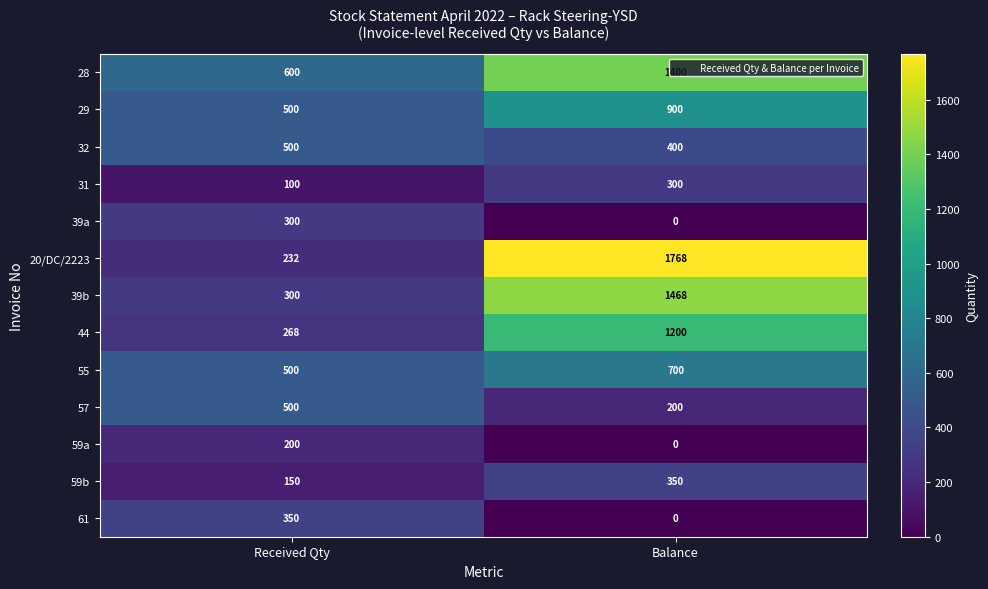

What is the total value across all series at Balance?

8686